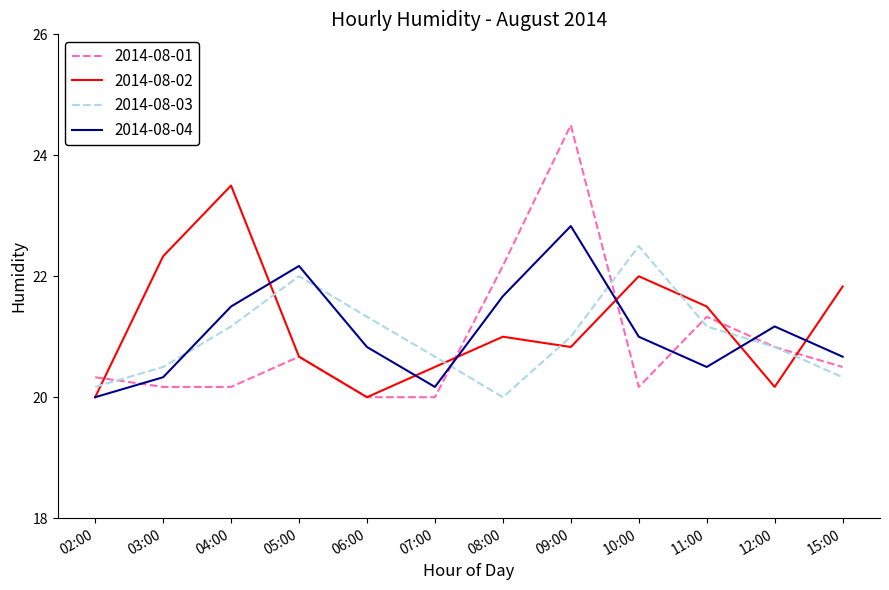

True or false: 2014-08-01 and 2014-08-02 intersect in this chart.

True